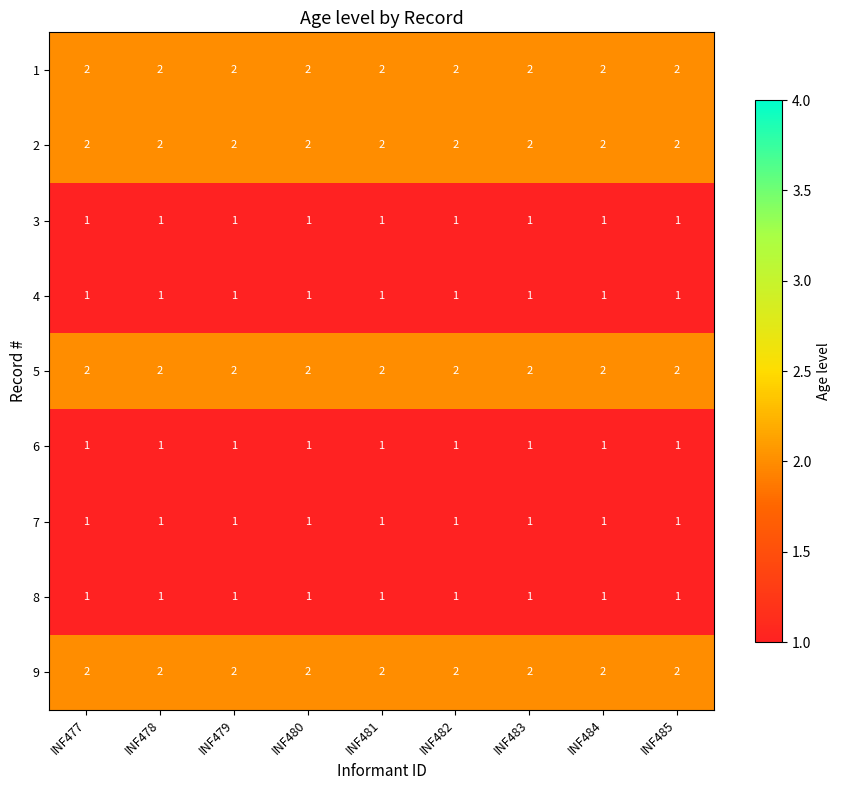

What is the total value across all series at INF478?

13